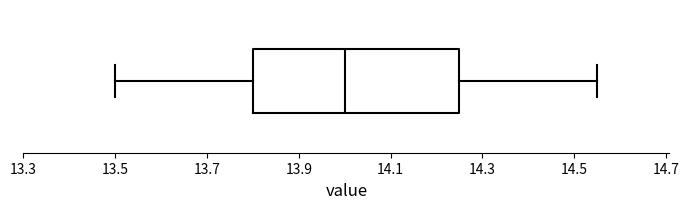

Transcribe this box plot: give where the median line is, the range the box spans, and where the two whiskers end, as read against the x-axis. The values are not printed on the chart, so give them approximately, as read against the axis.

median 14.00, box 13.80 to 14.26, whiskers 13.50 to 14.56